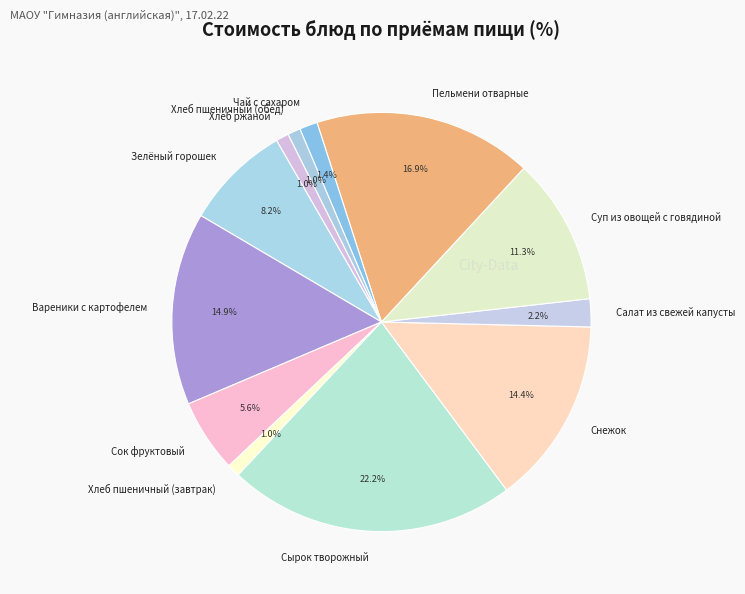

Which slice is the largest?

Сырок творожный